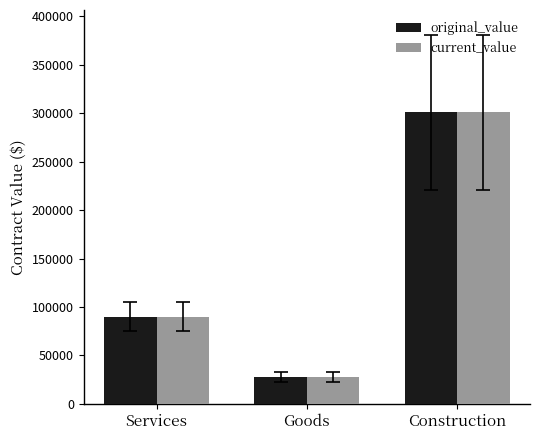

List the labels in order of current_value value, smallest first.

Goods, Services, Construction